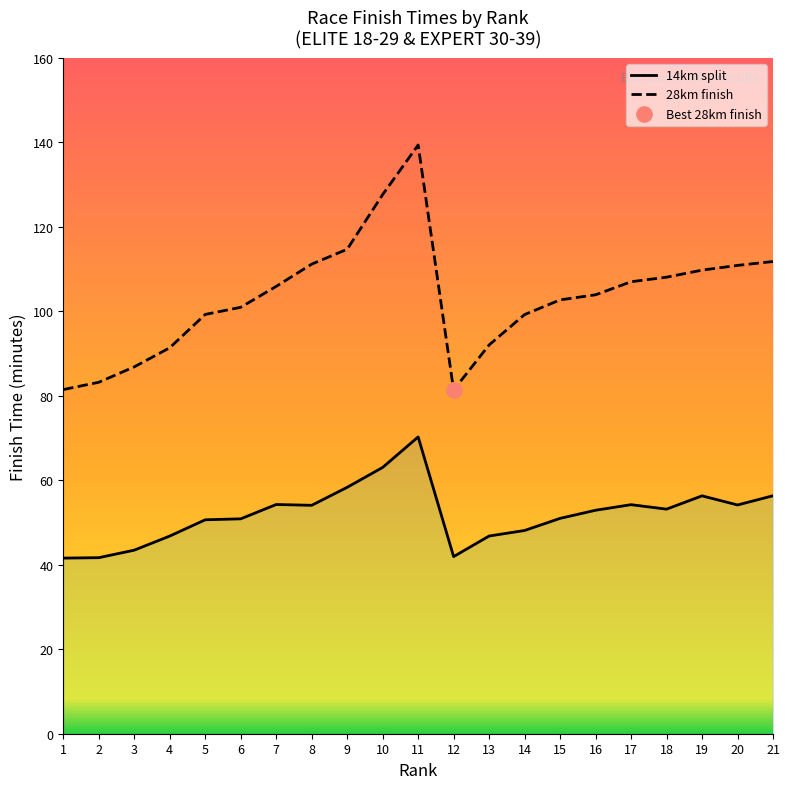

At which category is the sum across all series the highest?

11